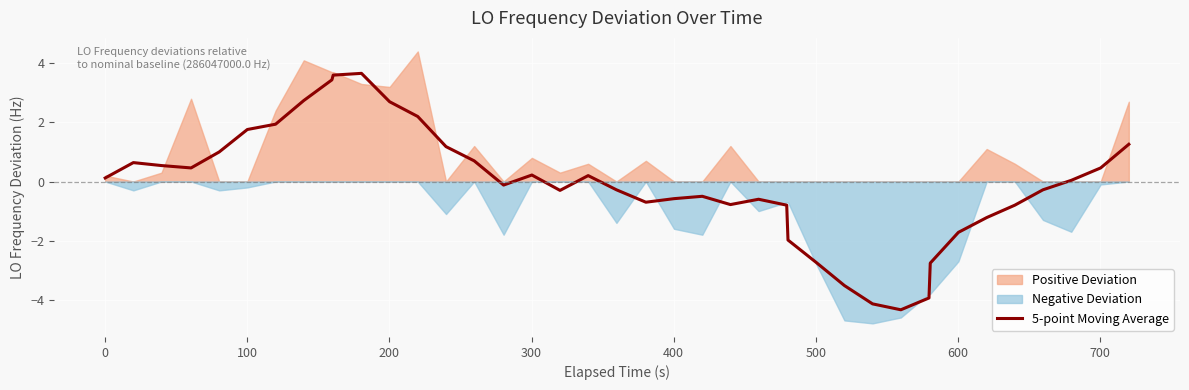

How many values exceed 0?

20